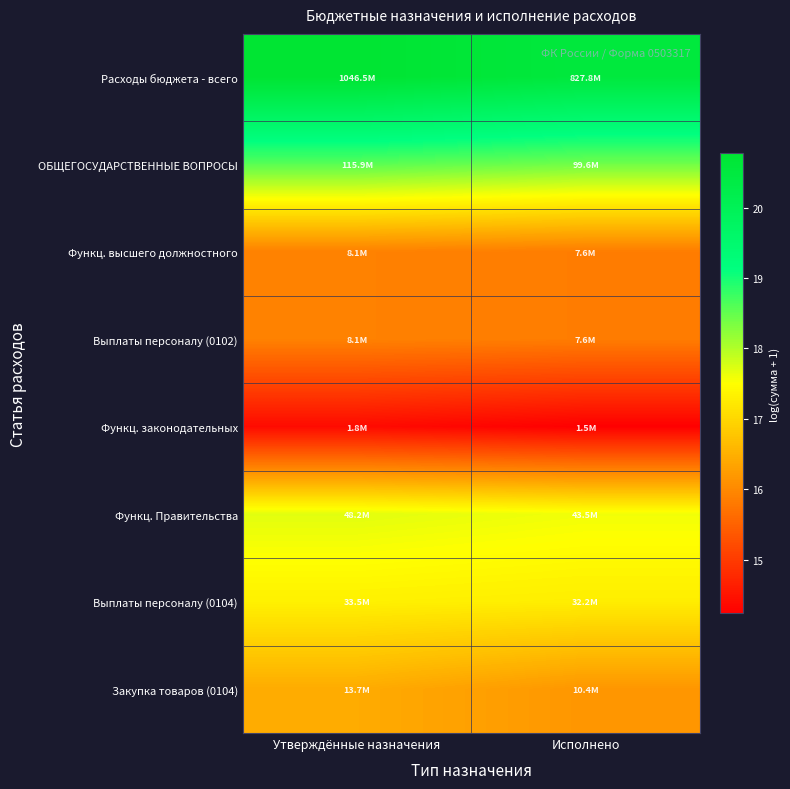

Which label corresponds to the smallest value in the chart?

Исполнено